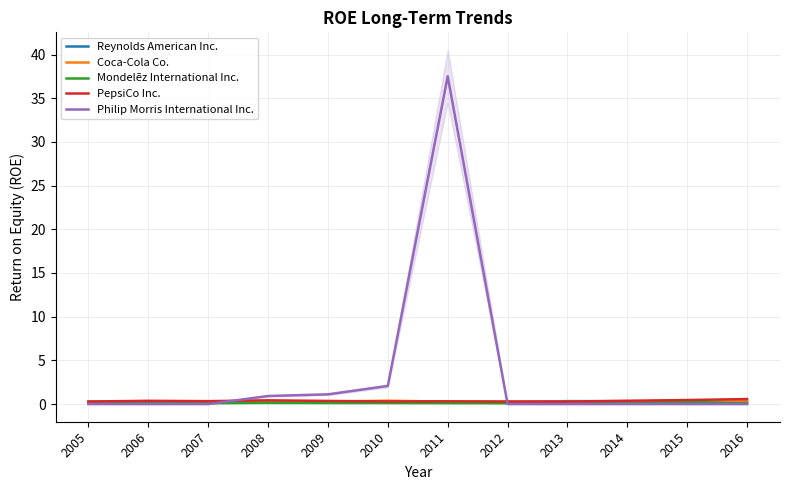

What is the greatest value displayed?

37.5